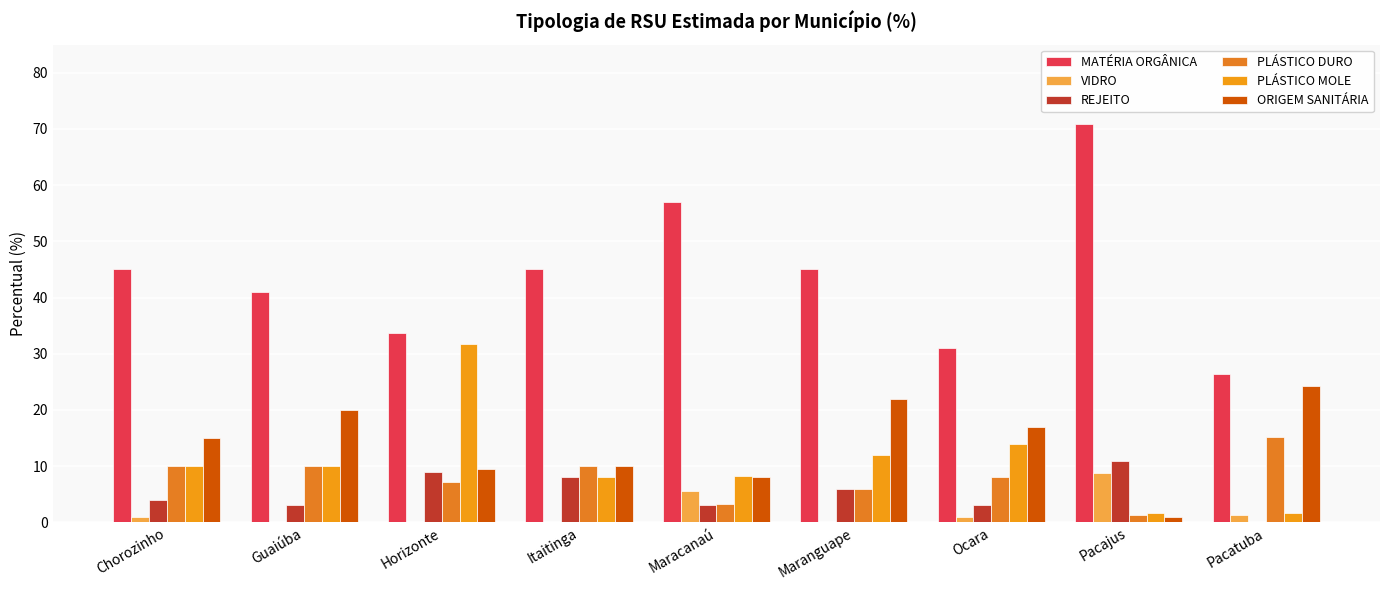

Are the bars grouped side by side (vs. stacked)?

Yes